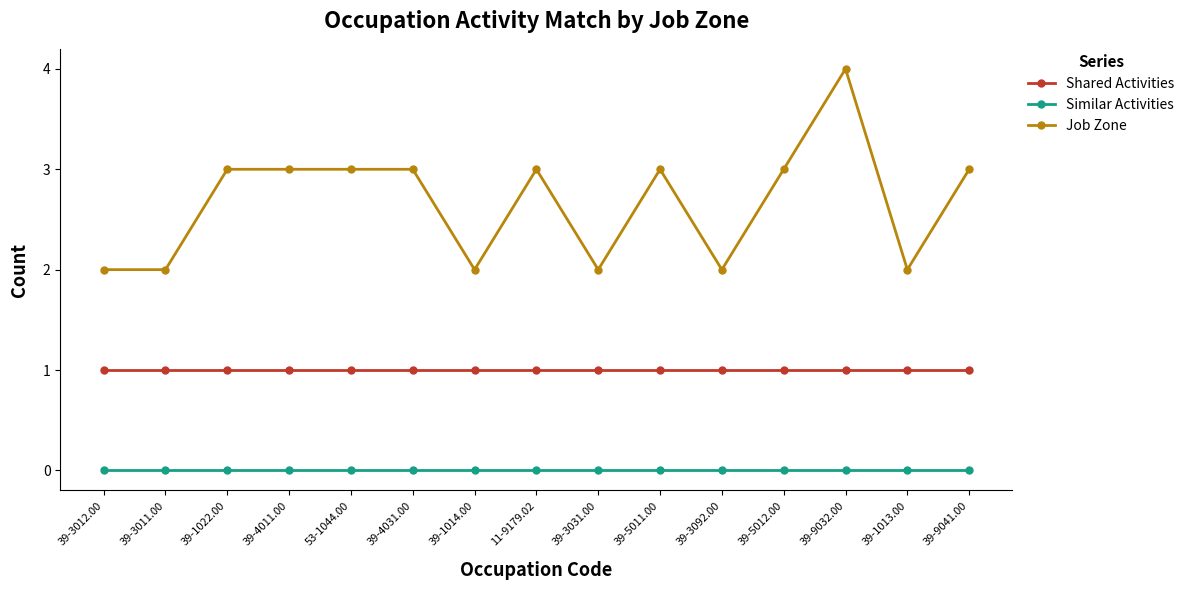

Rank the series by their maximum value, from highest to lowest.

Job Zone, Shared Activities, Similar Activities